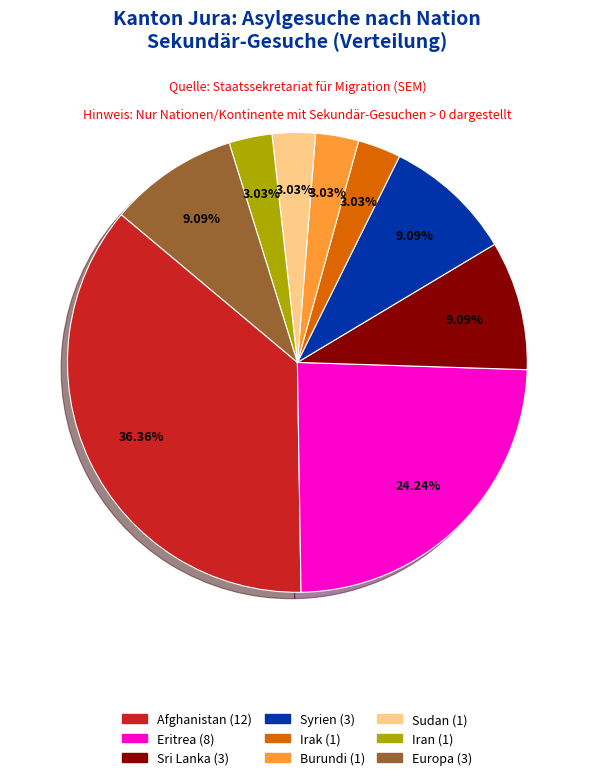

Is there a majority slice in this chart?

No